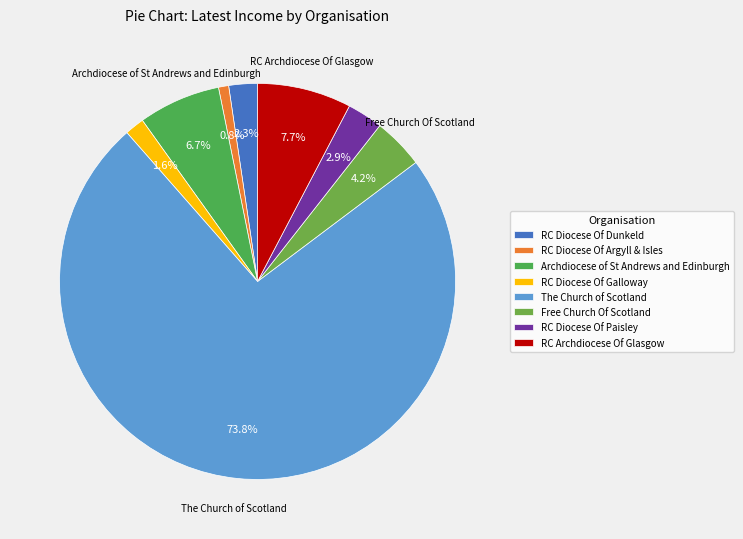

How many segments does this pie chart have?

8